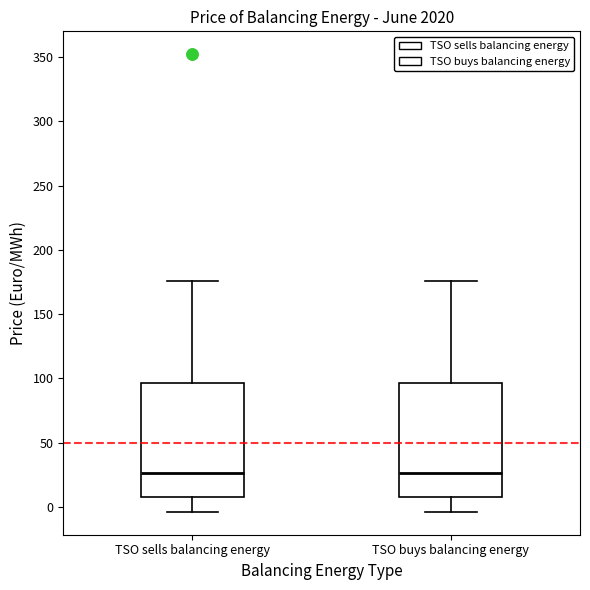

Reading left to right, read every box against the y-axis: the position of its median line, the range the box covers, and the ends of its whiskers. The values are not printed on the chart, so give them approximately, as read against the axis.

TSO sells balancing energy: median 25, box 10 to 95, whiskers -5 to 175
TSO buys balancing energy: median 25, box 10 to 95, whiskers -5 to 175